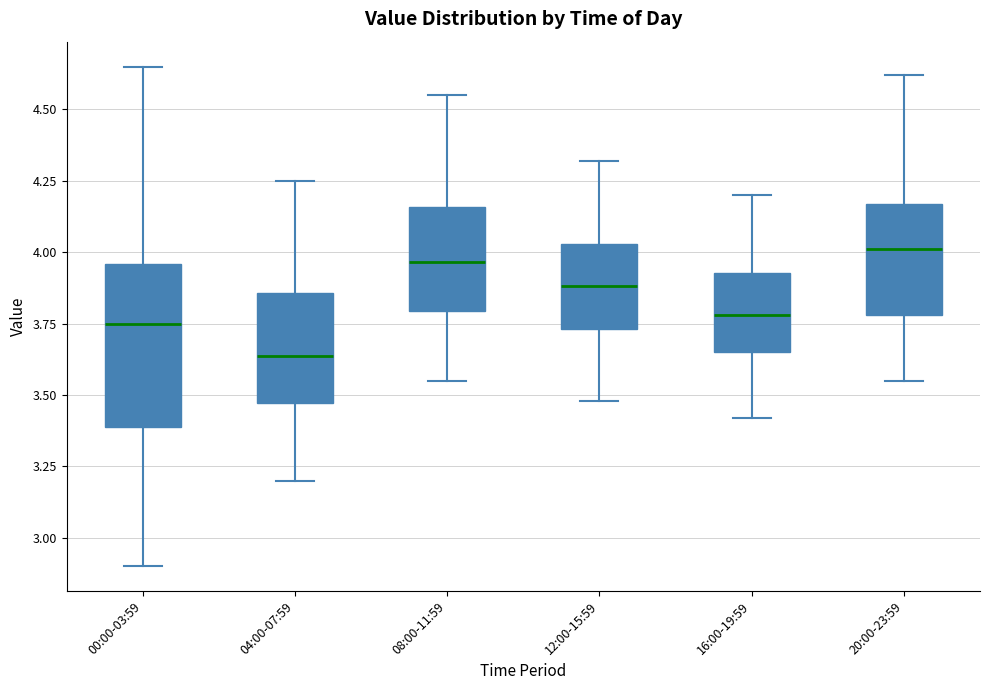

Which box is the tallest, from its lower edge to its upper edge?

00:00-03:59